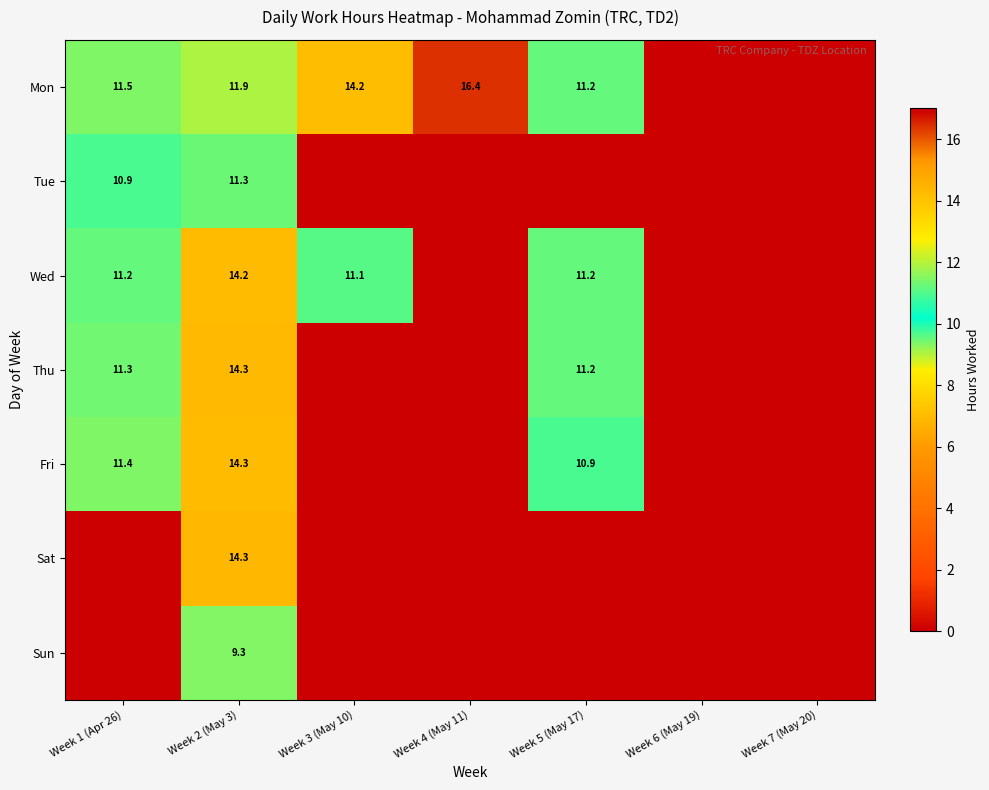

Is it true that Thu equals 11.2 at Week 5 (May 17)?

True